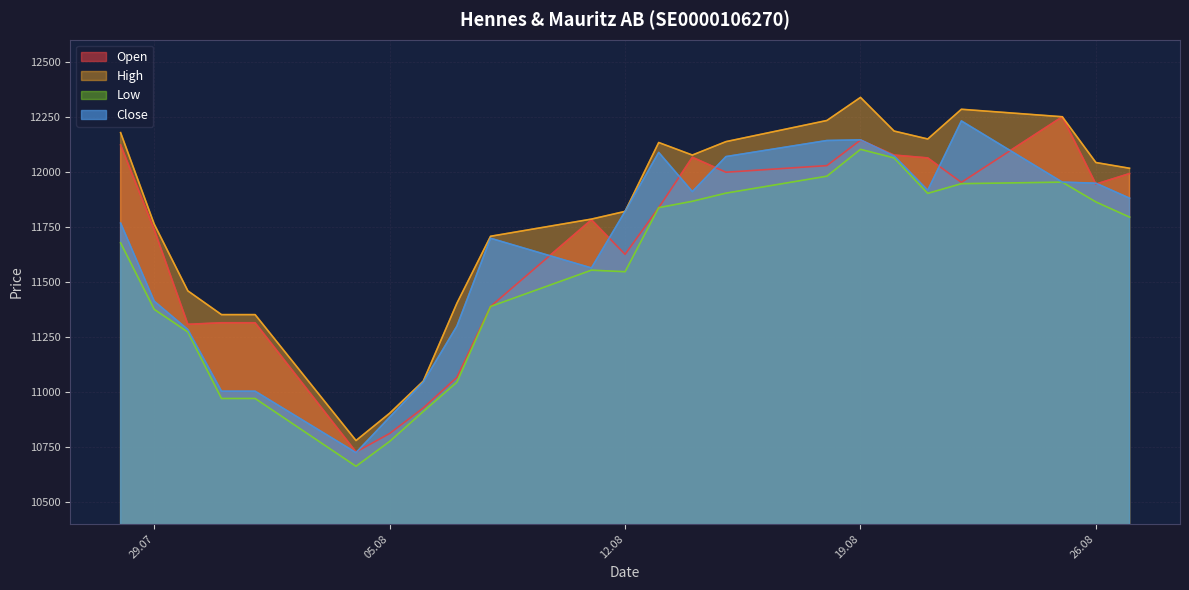

Where is Low nearest to the value 11382?

08.08.2025